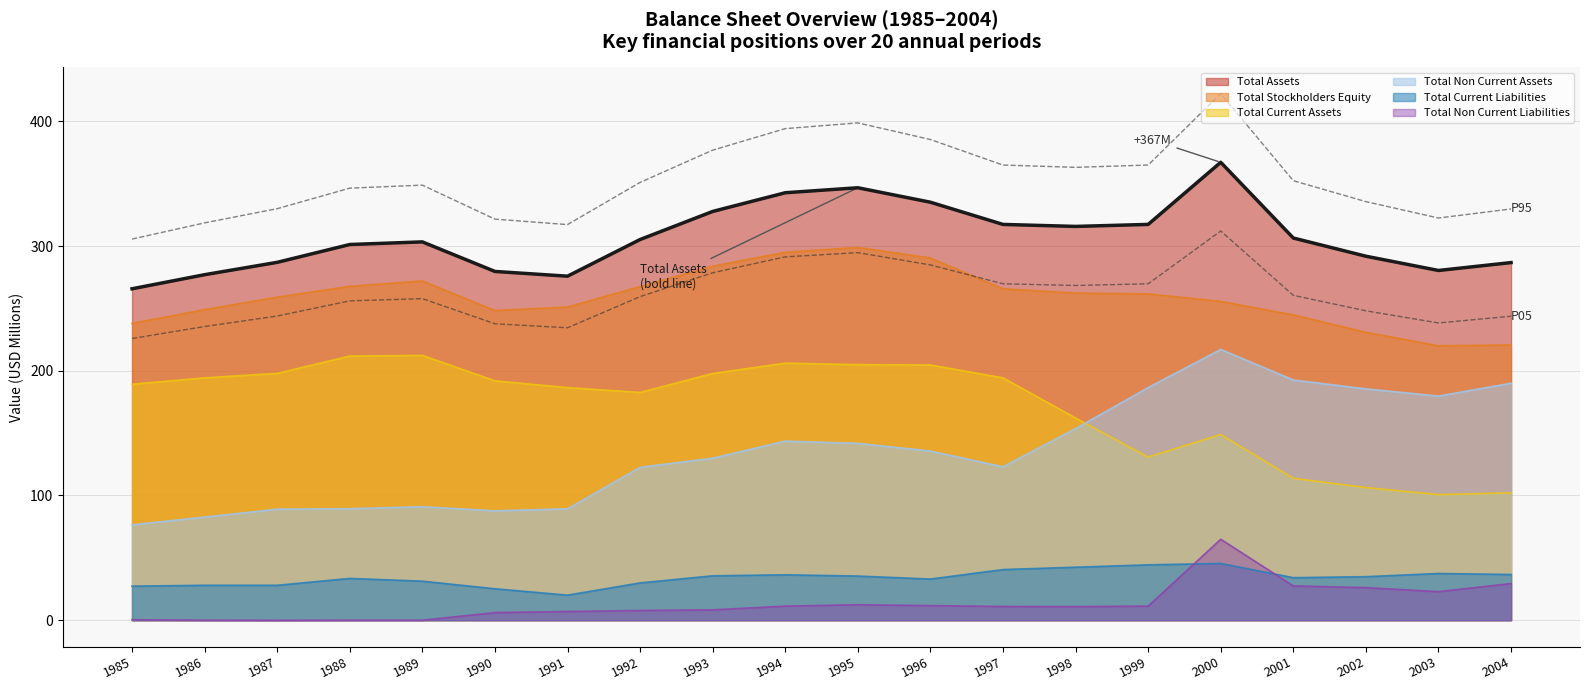

Reading right to left, list all the values displayed in this chart.

Total Current Assets: 2004=102.1	2003=100.7	2002=106.3	2001=113.8	2000=148.9	1999=130.8	1998=162.1	1997=194.3	1996=204.6	1995=204.9	1994=206.1	1993=197.8	1992=182.6	1991=186.5	1990=191.9	1989=212.3	1988=211.8	1987=197.9	1986=194.3	1985=189.2
Total Non Current Assets: 2004=190.0	2003=179.7	2002=185.5	2001=192.6	2000=217.1	1999=186.5	1998=153.6	1997=123.0	1996=135.6	1995=141.8	1994=143.6	1993=129.9	1992=122.6	1991=89.3	1990=87.7	1989=91.0	1988=89.4	1987=89.0	1986=82.7	1985=76.5
Total Current Liabilities: 2004=36.6	2003=37.5	2002=34.9	2001=34.1	2000=45.5	1999=44.4	1998=42.5	1997=40.6	1996=33.0	1995=35.4	1994=36.4	1993=35.6	1992=29.9	1991=20.1	1990=25.2	1989=31.3	1988=33.5	1987=28.0	1986=28.0	1985=27.3
Total Non Current Liabilities: 2004=29.4	2003=22.9	2002=26.1	2001=27.5	2000=64.9	1999=11.3	1998=10.9	1997=11.0	1996=11.7	1995=12.4	1994=11.3	1993=8.3	1992=7.8	1991=7.0	1990=6.1	1989=0.0	1988=0.0	1987=-0.1	1986=0.0	1985=0.4
Total Stockholders Equity: 2004=220.7	2003=220.0	2002=230.8	2001=244.8	2000=255.6	1999=261.6	1998=262.3	1997=265.7	1996=290.4	1995=298.9	1994=295.0	1993=283.8	1992=267.5	1991=251.1	1990=248.3	1989=272.0	1988=267.7	1987=259.0	1986=249.0	1985=238.0
Total Assets: 2004=286.7	2003=280.4	2002=291.8	2001=306.4	2000=367.1	1999=317.3	1998=315.7	1997=317.3	1996=335.1	1995=346.7	1994=342.7	1993=327.7	1992=305.2	1991=275.8	1990=279.6	1989=303.3	1988=301.2	1987=286.9	1986=277.0	1985=265.7